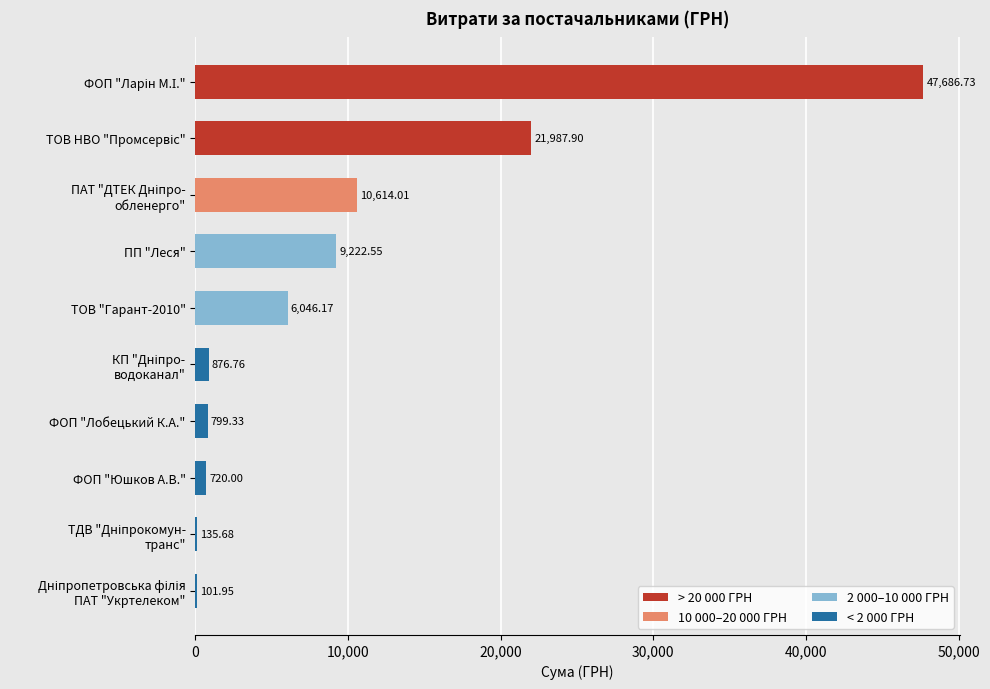

What is the sum of all values?

98191.1